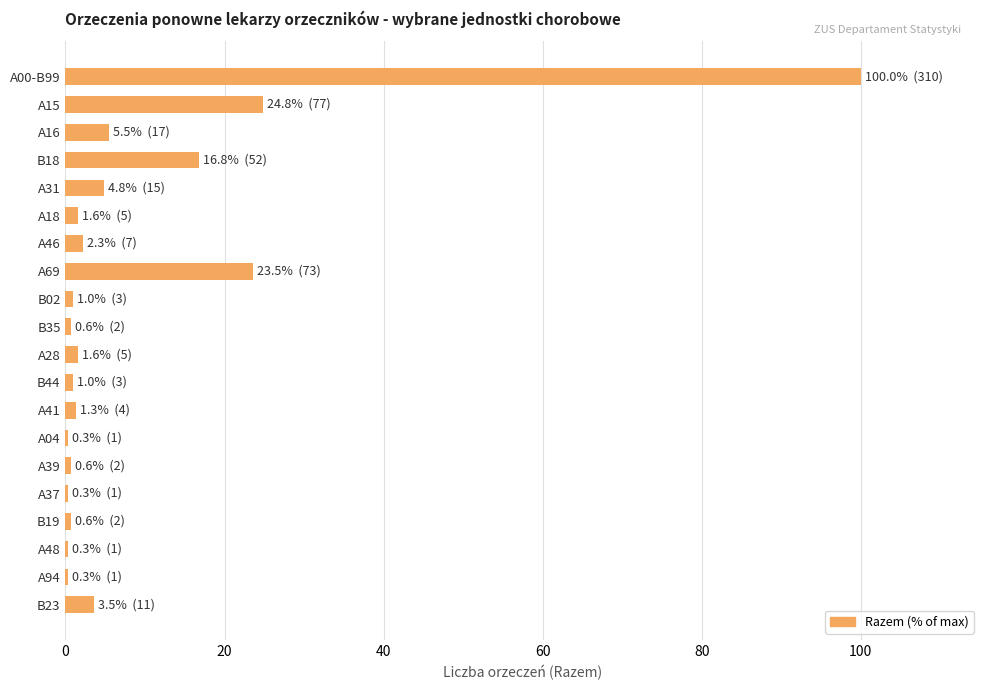

What is the sum of all values?

191.0